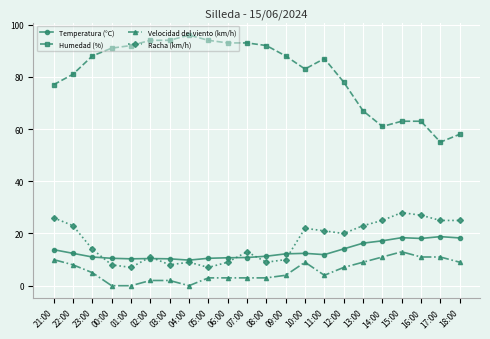

The value of Temperatura (°C) at 18:00 is 18.3. True or false?

True